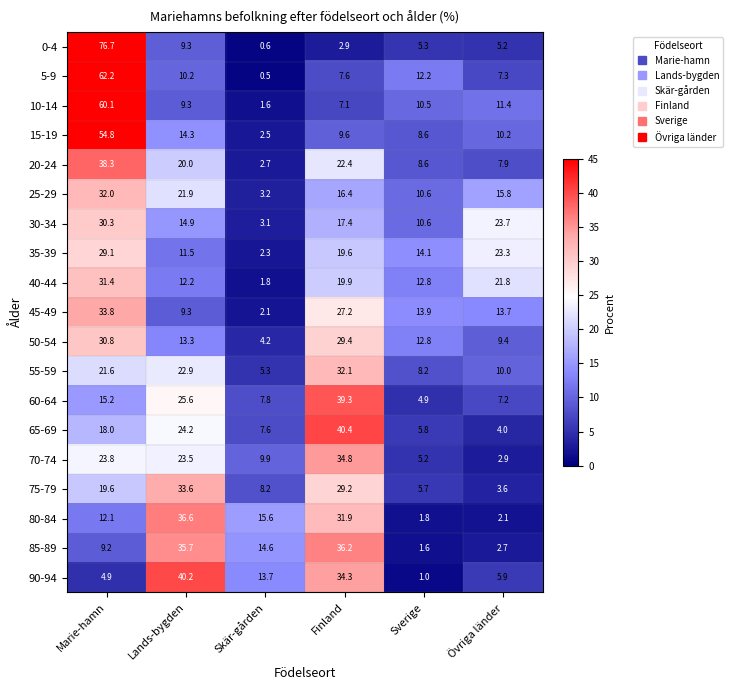

Is it true that 15-19 equals 10.2 at Övriga länder?

True